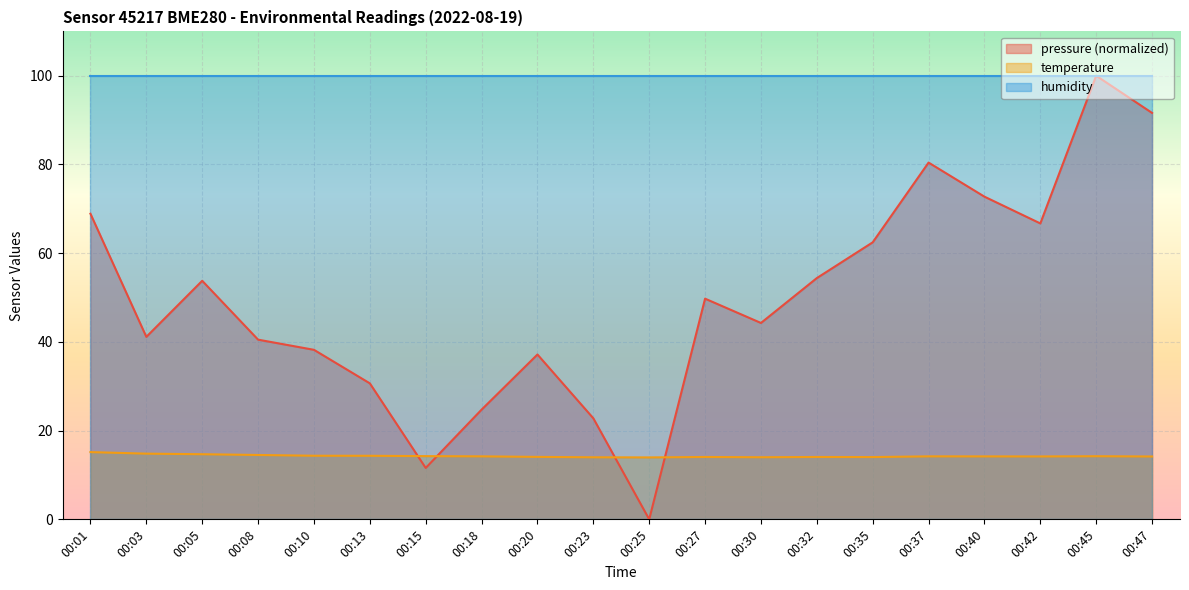

The temperature series shows 14.0 at 00:23. True or false?

True